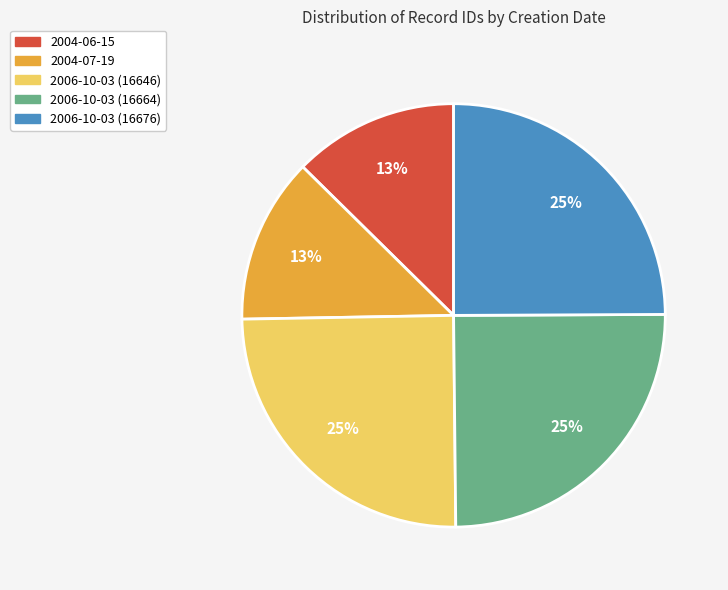

To the nearest percent, what is the difference between the 2004-07-19 and 2006-10-03 (16664) slice percentages?

12%